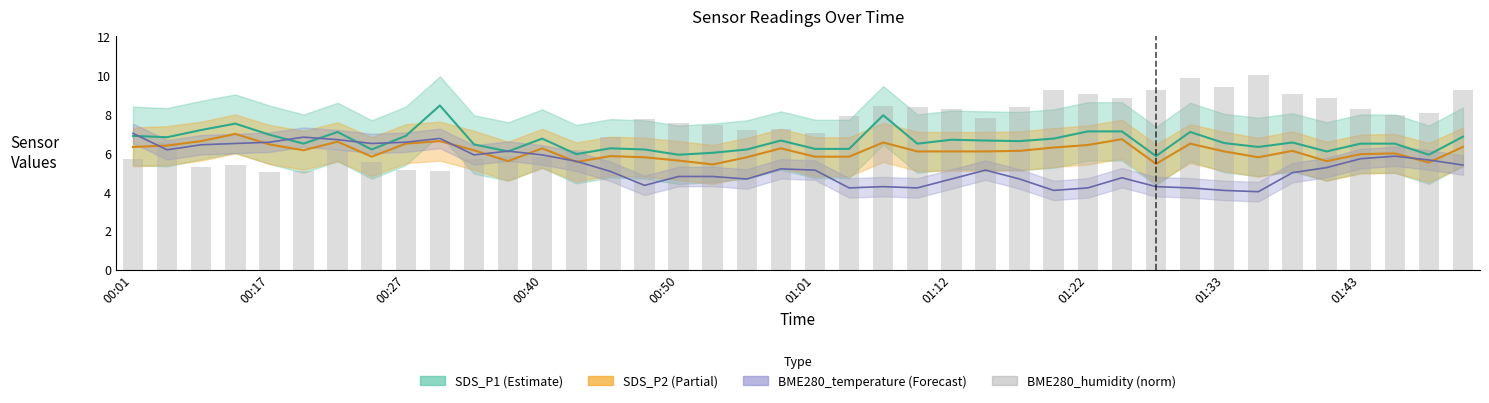

The chart shows a value of 10.7 at 13. True or false?

False